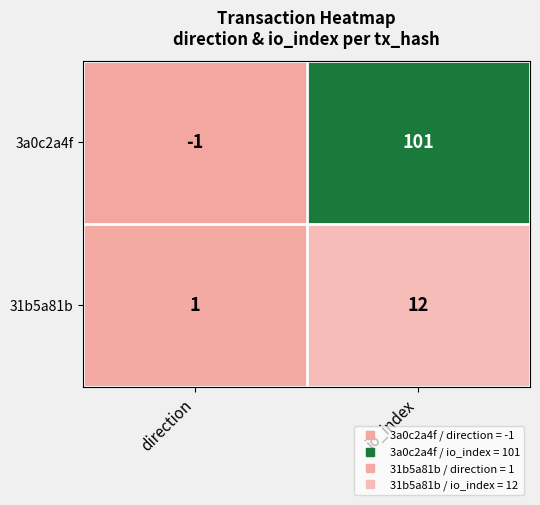

At which label is 31b5a81b closest to 6?

direction